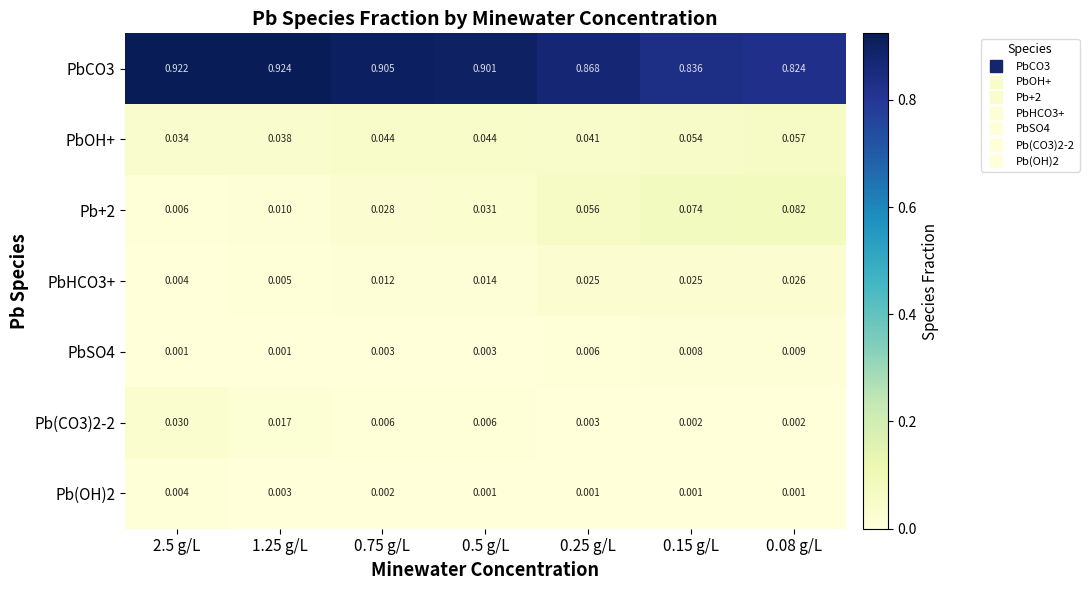

Is the value of PbHCO3+ at 1.25 g/L greater than the value of Pb+2 at 0.15 g/L?

No